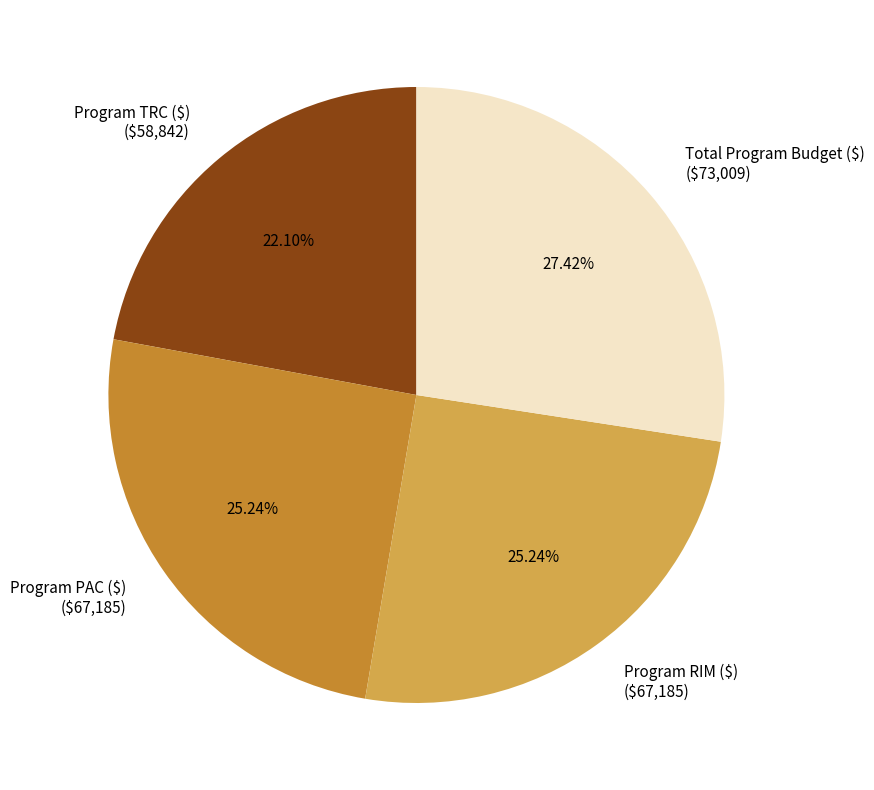

To the nearest percent, what percentage of the pie is Program RIM ($)?

25%